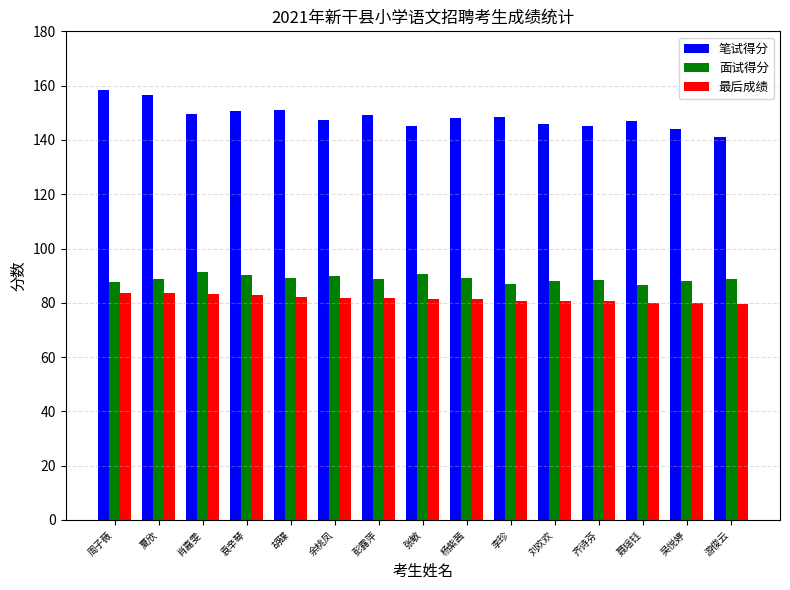

What is the difference between the highest and lowest values at 刘欢欢?

65.5